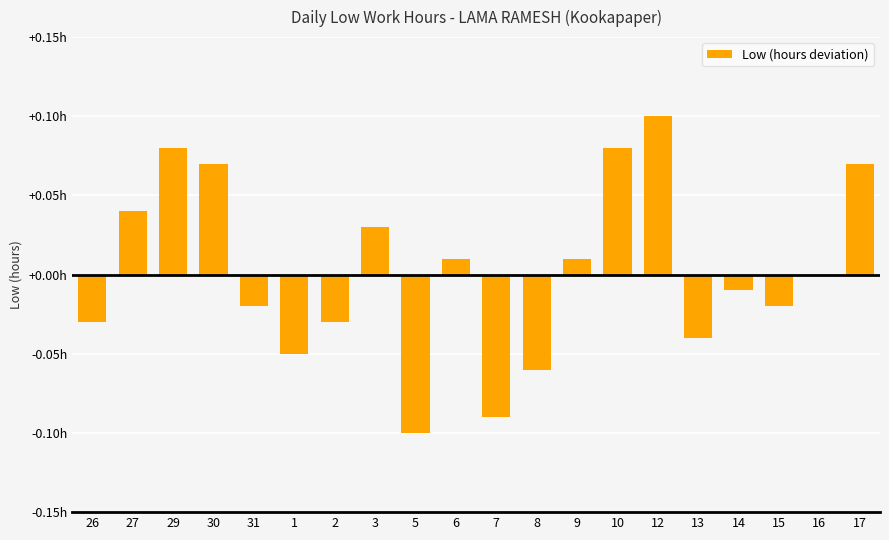

Between 17 and 10, which is larger?

10